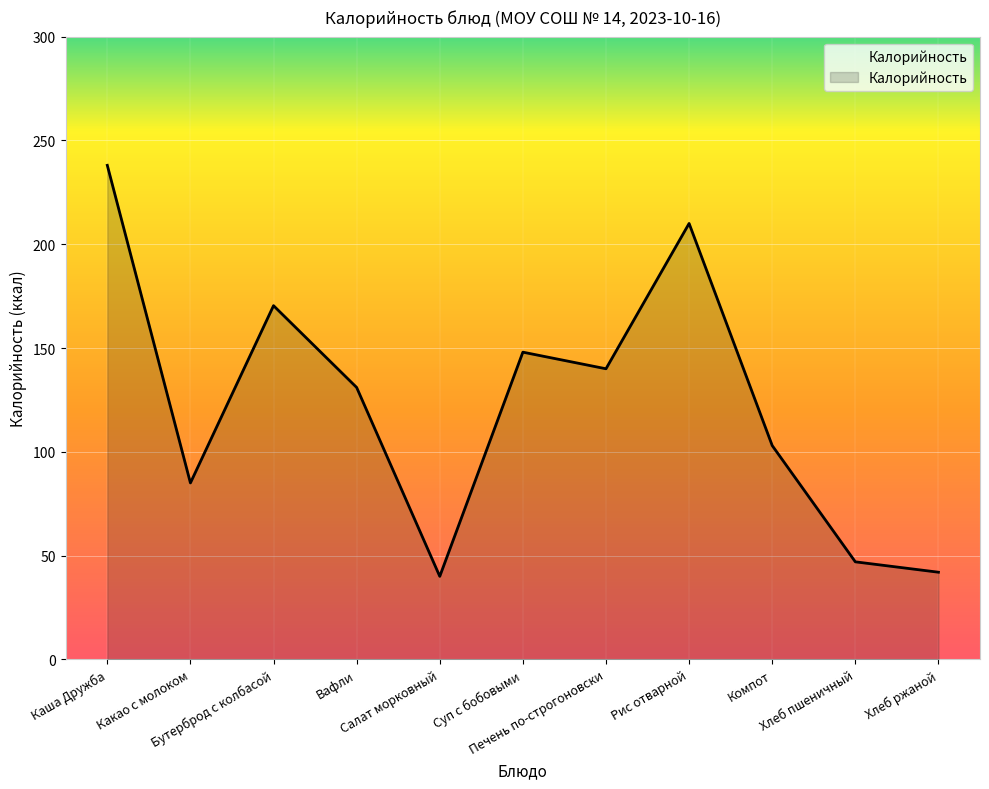

The chart shows a value of 85.0 at Какао с молоком. True or false?

True